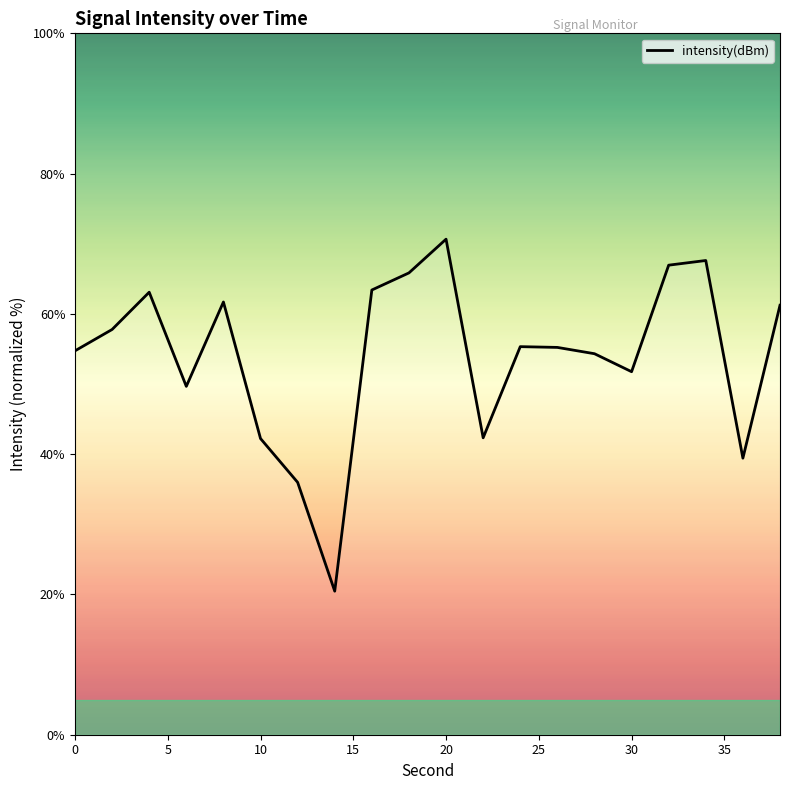

What is the difference between the maximum and minimum values?

50.2